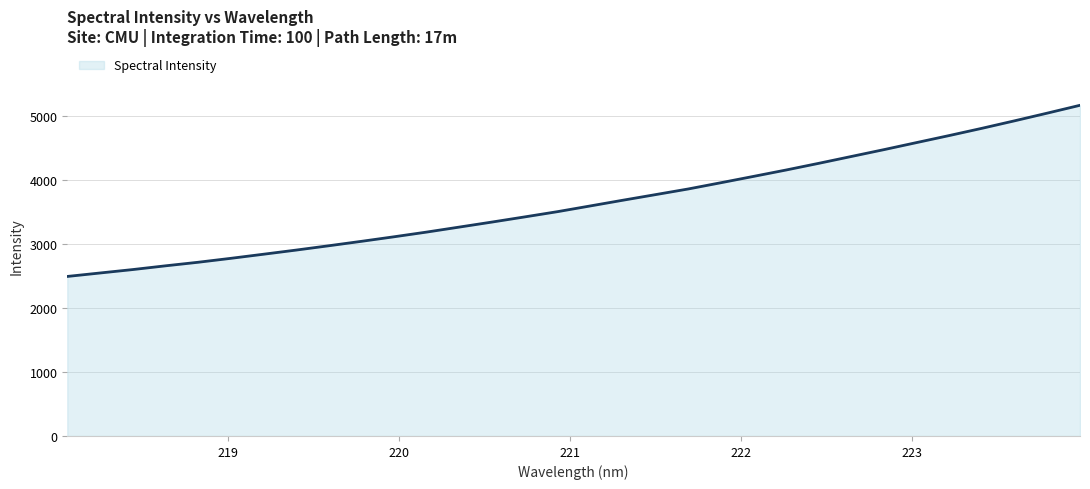

What is the difference between the maximum and minimum values?

2670.9